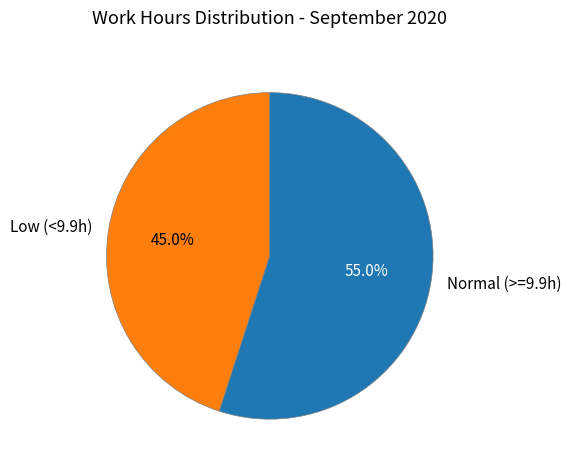

Which has a higher value, Low (<9.9h) or Normal (>=9.9h)?

Normal (>=9.9h)